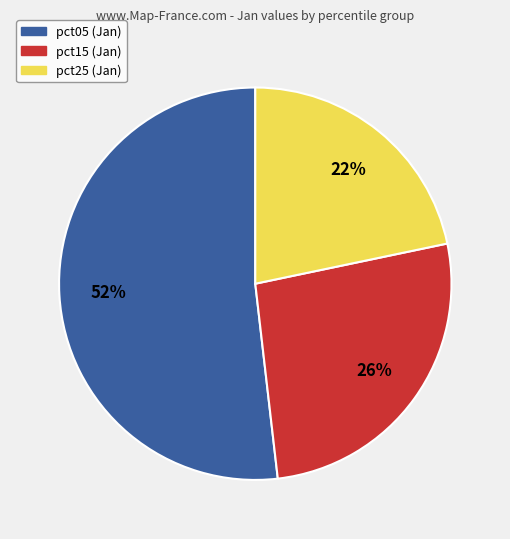

To the nearest percent, what is the difference between the largest and smallest slice percentages?

30%